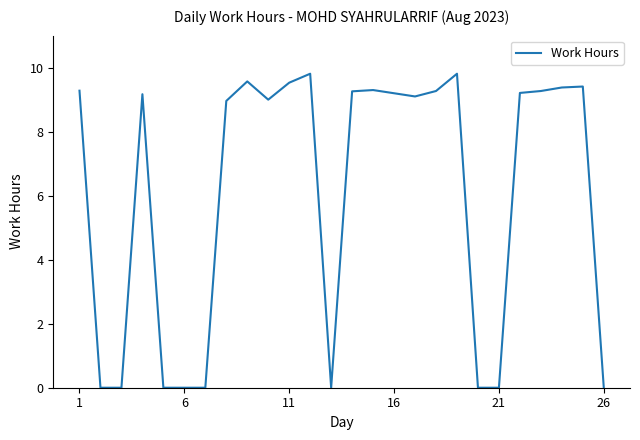

What is the greatest value displayed?

9.8